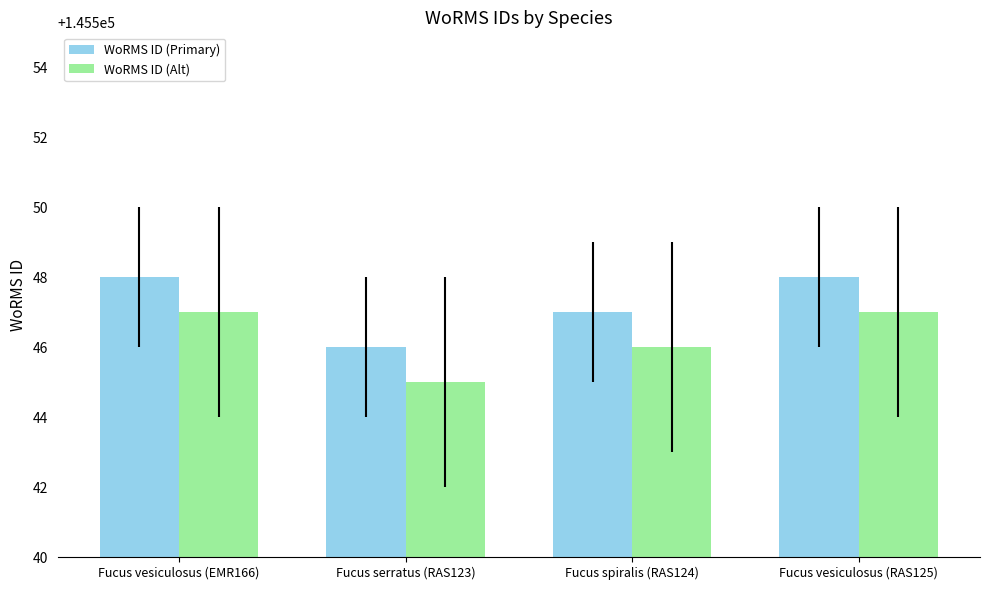

Reading left to right, list all the values displayed in this chart.

WoRMS ID (Primary): Fucus vesiculosus (EMR166)=145548	Fucus serratus (RAS123)=145546	Fucus spiralis (RAS124)=145547	Fucus vesiculosus (RAS125)=145548
WoRMS ID (Alt): Fucus vesiculosus (EMR166)=145547	Fucus serratus (RAS123)=145545	Fucus spiralis (RAS124)=145546	Fucus vesiculosus (RAS125)=145547